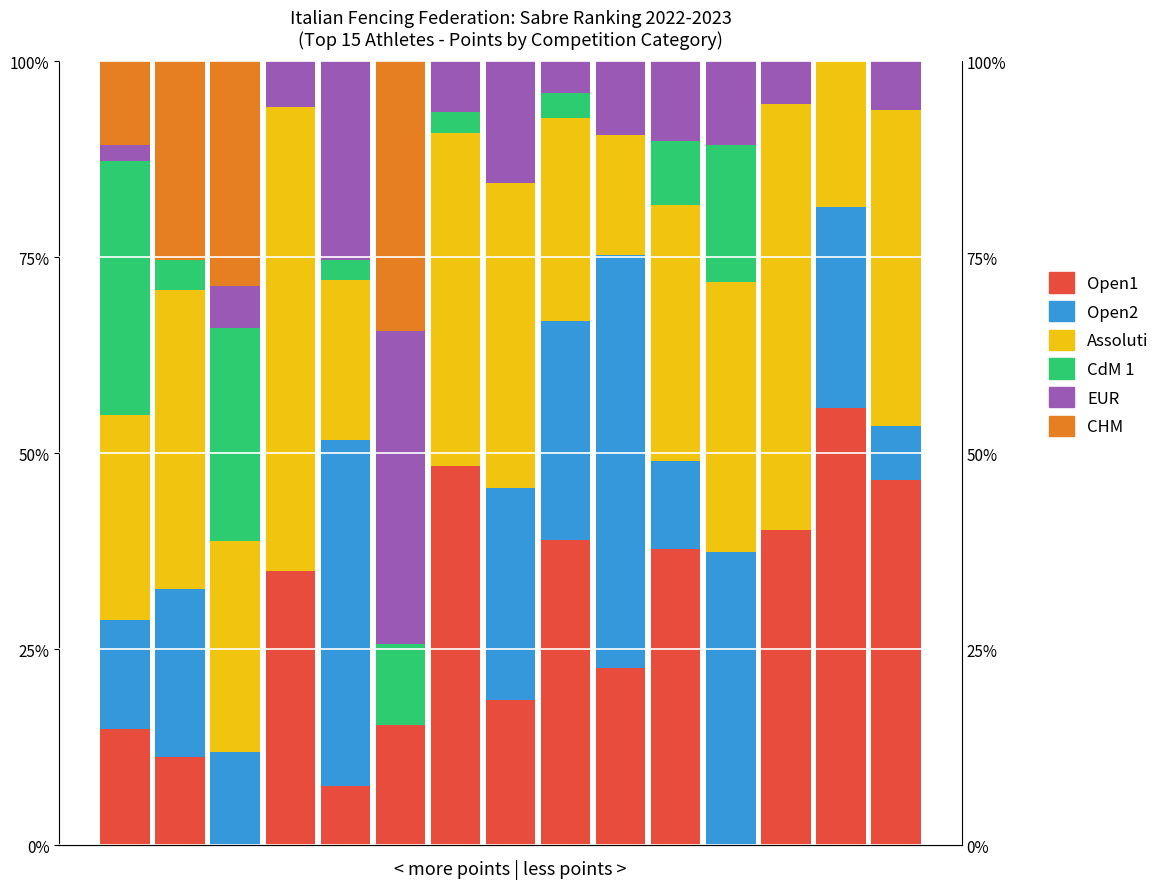

The value of CHM at 4 is 21.4. True or false?

False